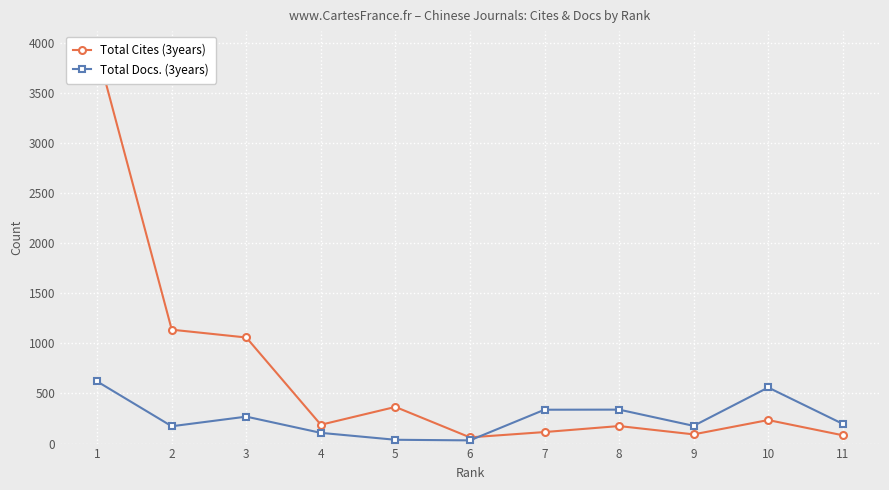

What is the value of the Total Cites (3years) point at the 4th from the left?

188